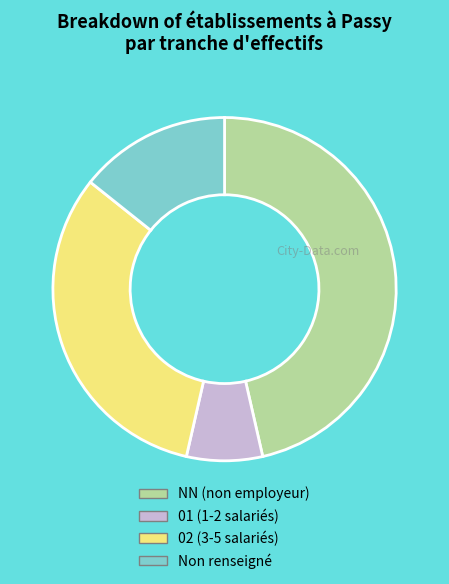

What is the ratio of the value at 01 (1-2 salariés) to the value at Non renseigné?

0.5